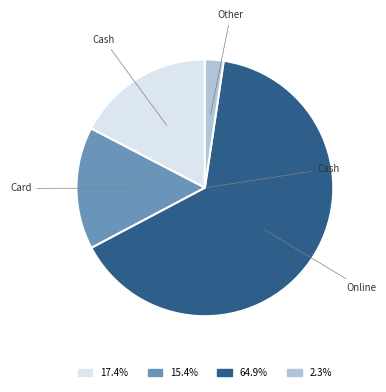

How many segments does this pie chart have?

4